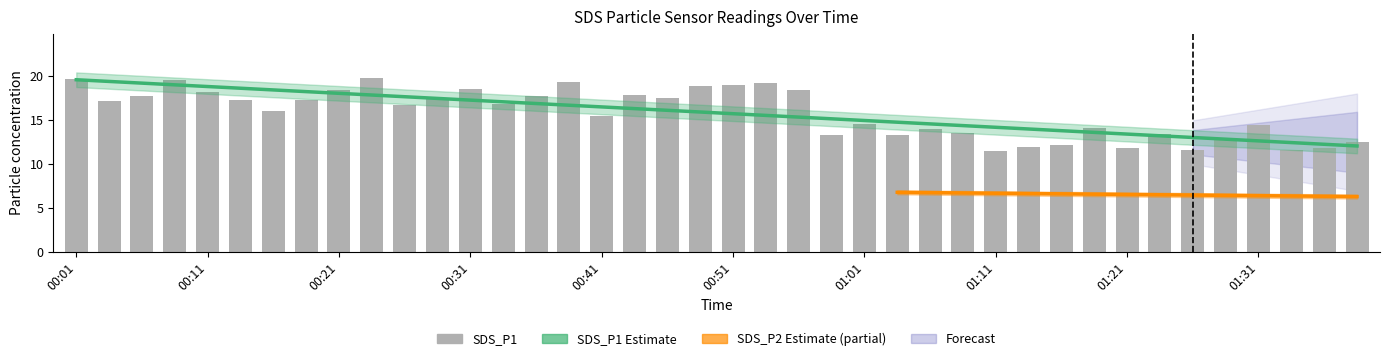

Rank the categories by value from lowest to highest.

01:11, 01:26, 01:33, 01:36, 01:21, 01:13, 01:16, 01:38, 01:28, 01:03, 00:58, 01:23, 01:08, 01:06, 01:18, 01:31, 01:01, 00:41, 00:16, 00:26, 00:34, 00:04, 00:14, 00:19, 00:29, 00:46, 00:36, 00:06, 00:44, 00:11, 00:56, 00:21, 00:31, 00:48, 00:51, 00:53, 00:39, 00:09, 00:01, 00:24